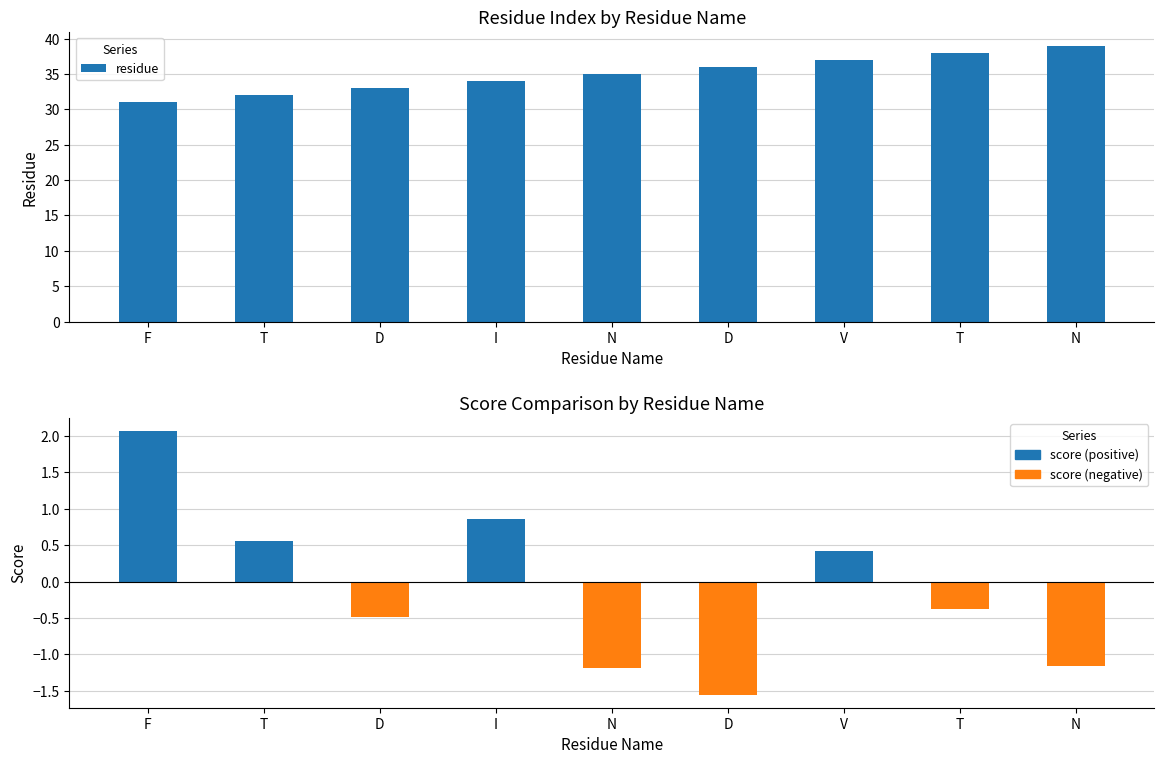

What is the sum of the residue values at T and N?

77.0